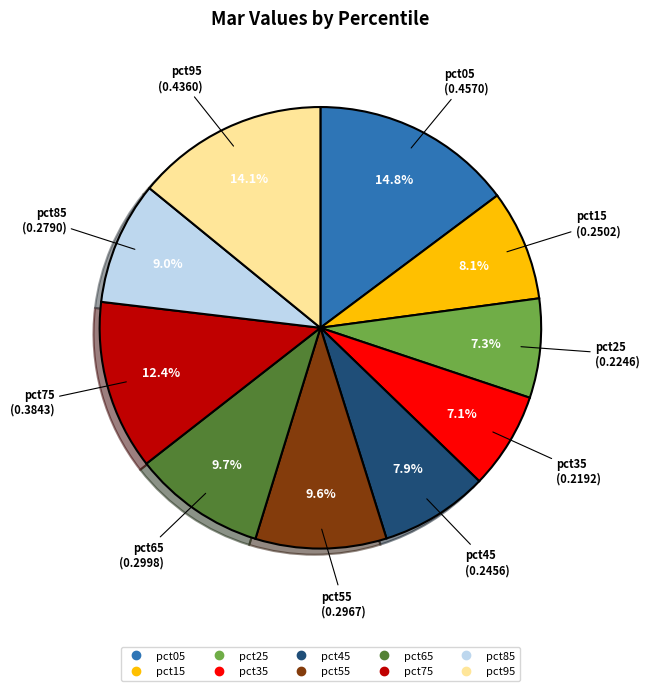

Count the number of slices in the pie.

10